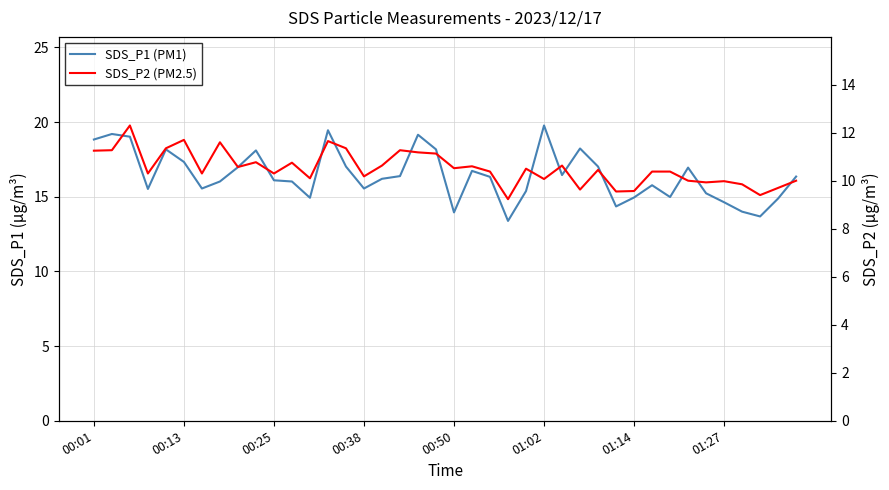

What are all the series names shown in the legend?

SDS_P1 (PM1), SDS_P2 (PM2.5)